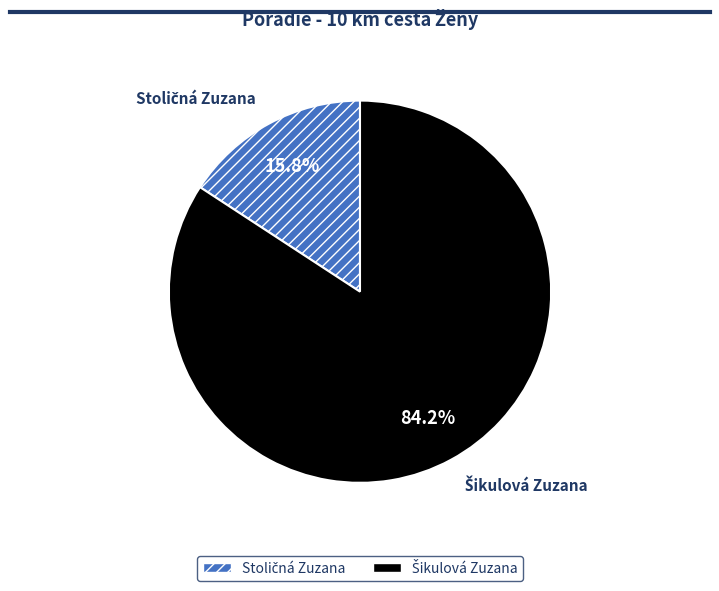

How many segments does this pie chart have?

2